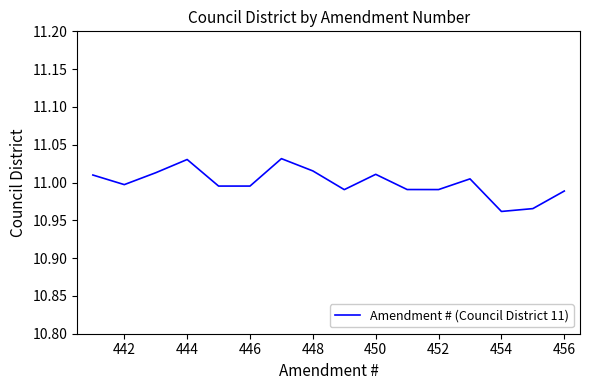

Does the chart display data point markers on the line(s)?

No